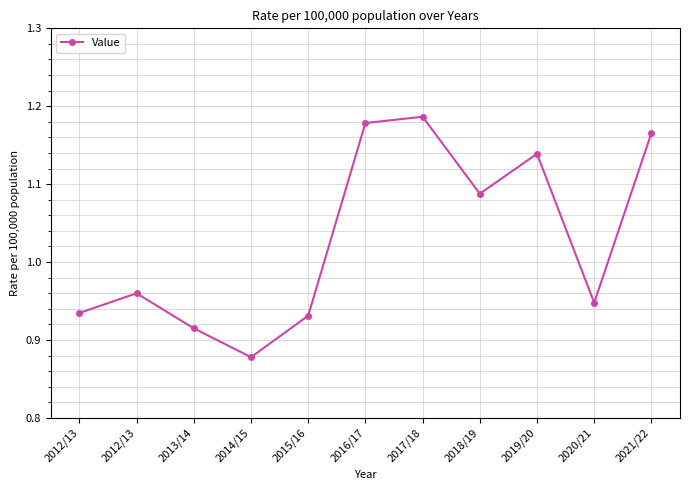

How many distinct data groups are displayed?

1